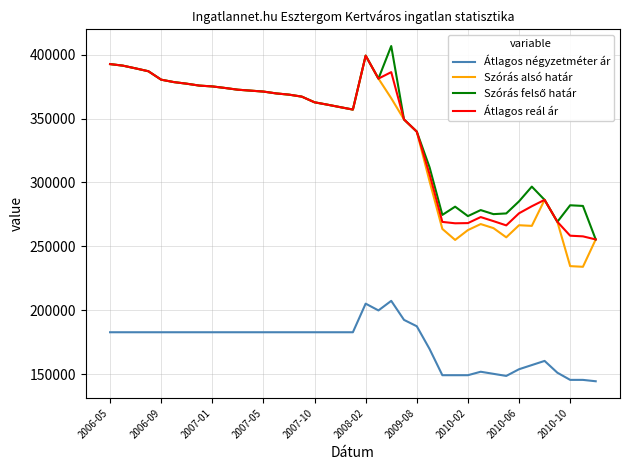

True or false: Átlagos négyzetméter ár and Szórás alsó határ intersect in this chart.

False